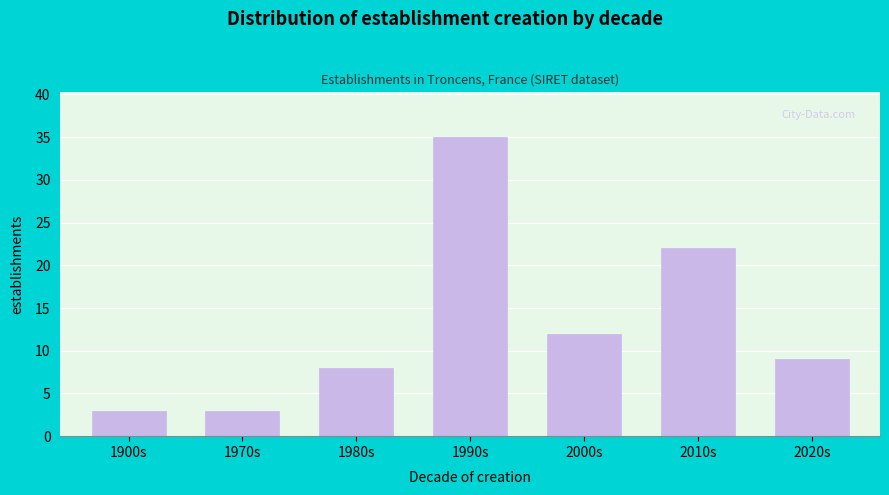

Reading right to left, extract all data points from this chart.

2020s=9	2010s=22	2000s=12	1990s=35	1980s=8	1970s=3	1900s=3